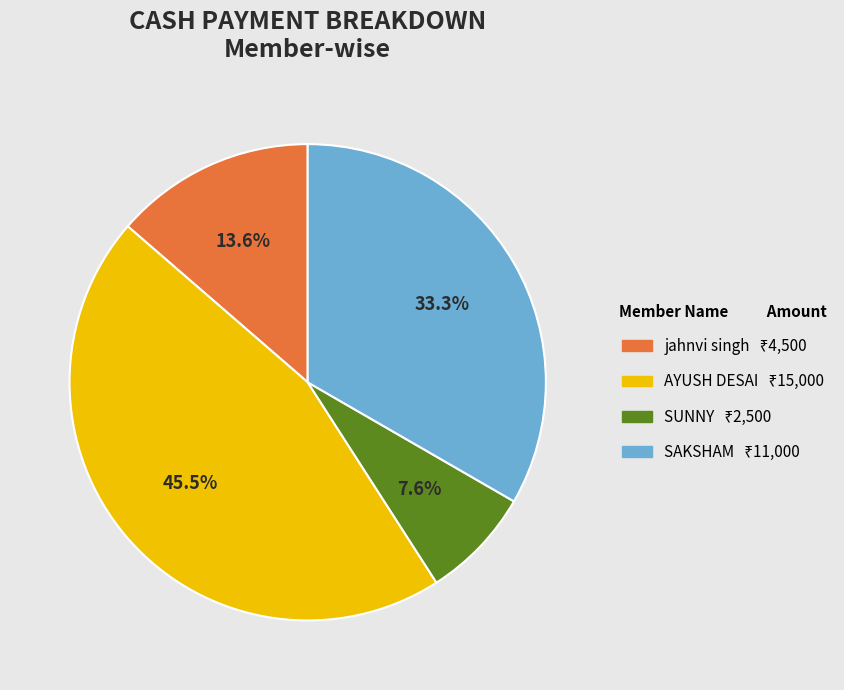

To the nearest percent, what portion does SAKSHAM represent?

33%